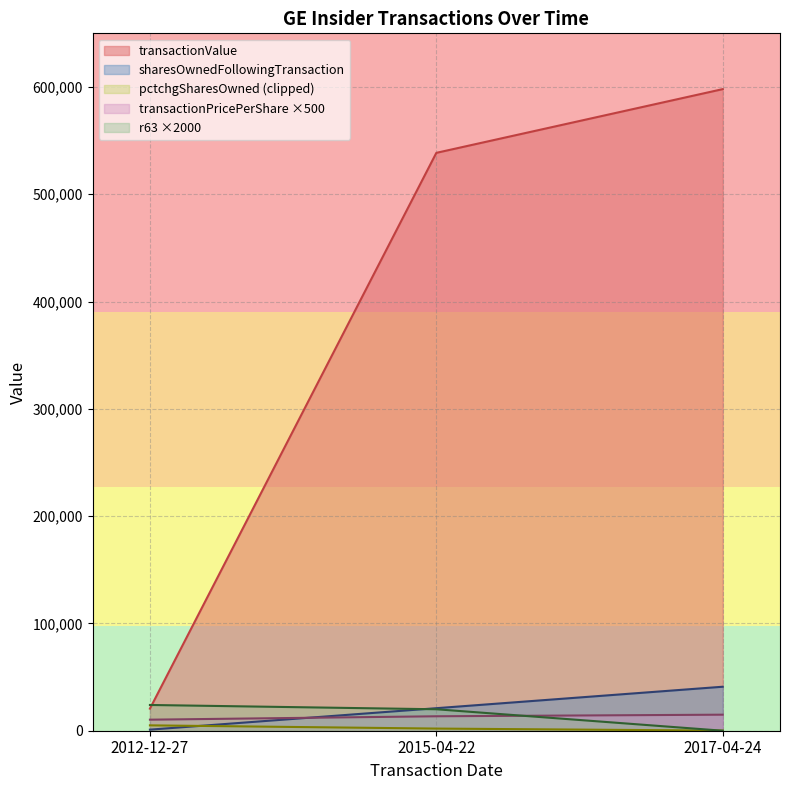

List the labels in order of sharesOwnedFollowingTransaction value, smallest first.

2012-12-27, 2015-04-22, 2017-04-24